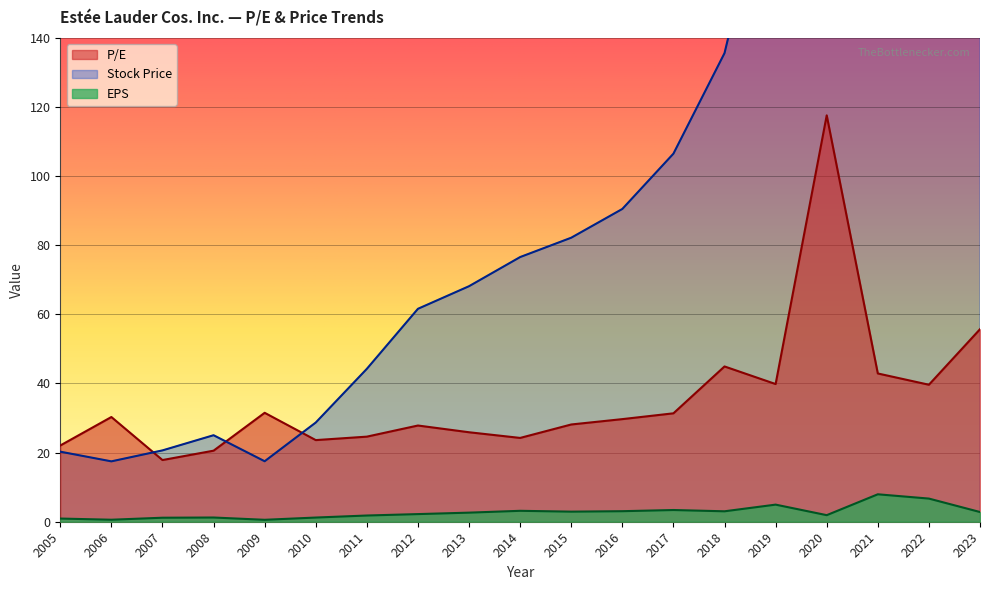

In EPS, how many points are lower than both neighbors (excluding endpoints)?

5